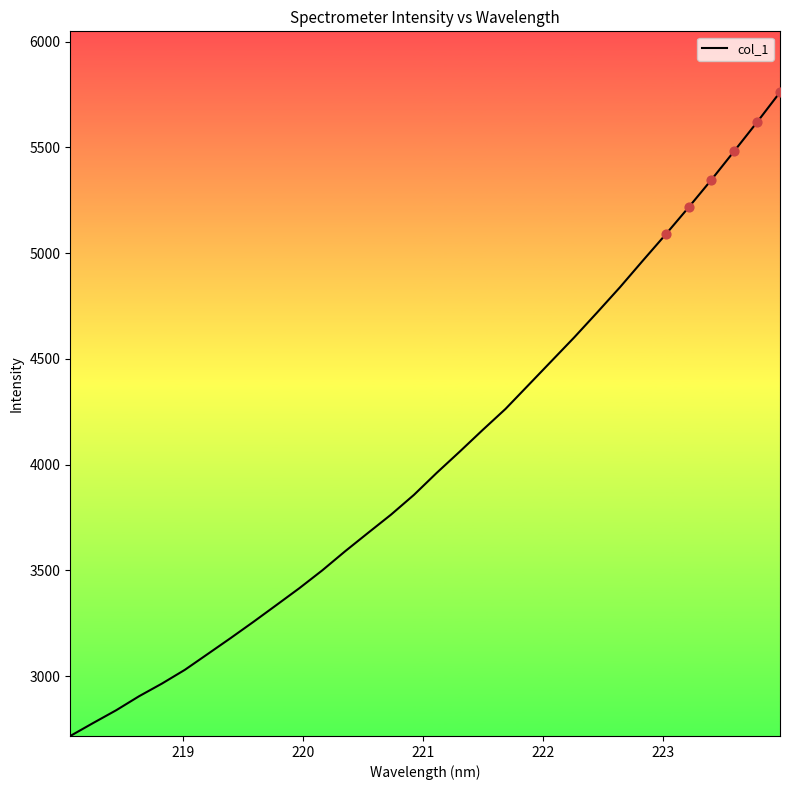

What is the difference between the maximum and minimum values?

3044.2